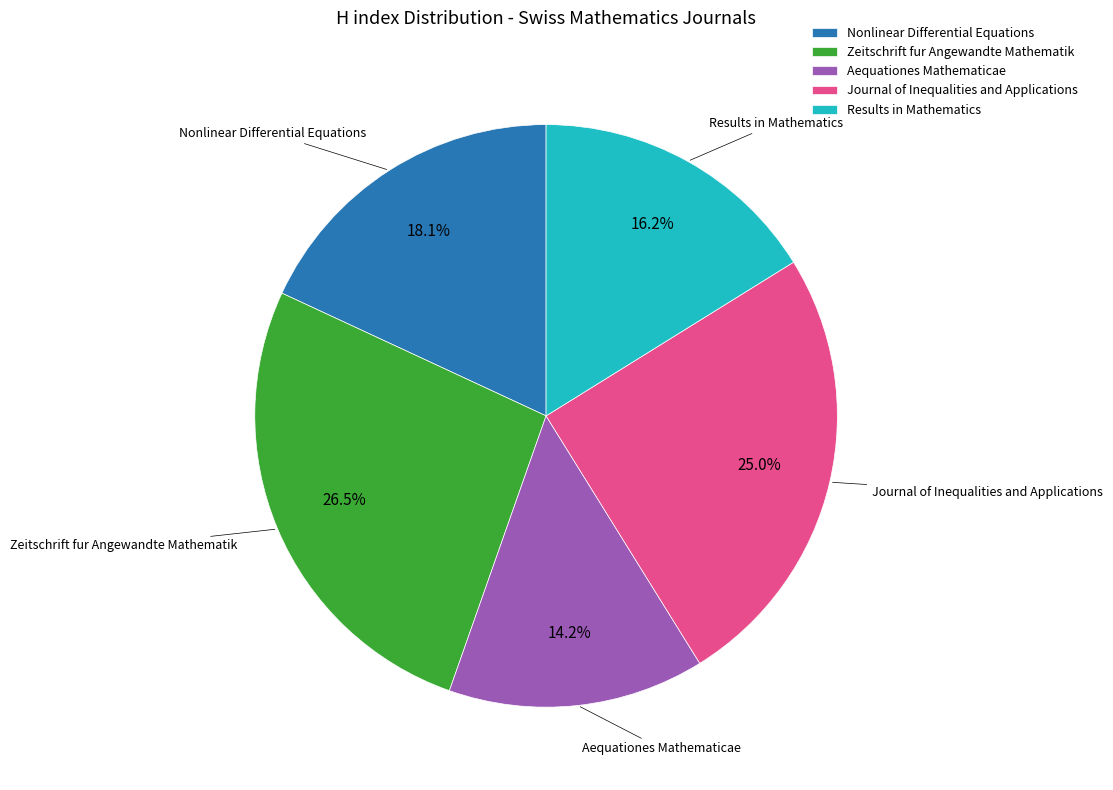

Which category has the biggest portion of the pie?

Zeitschrift fur Angewandte Mathematik